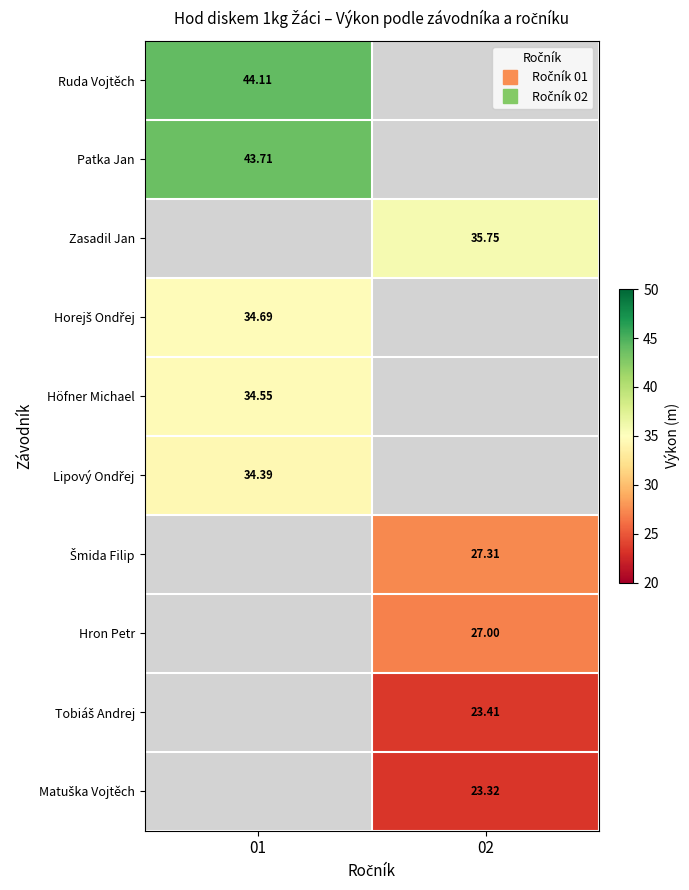

Where is Lipový Ondřej nearest to the value 34?

01